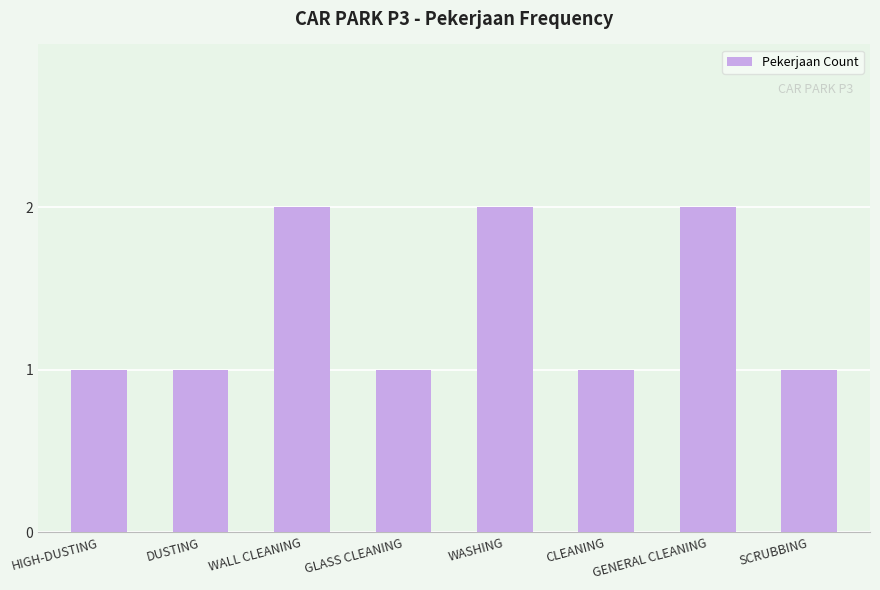

What is the value of the 4th bar from the left?

1